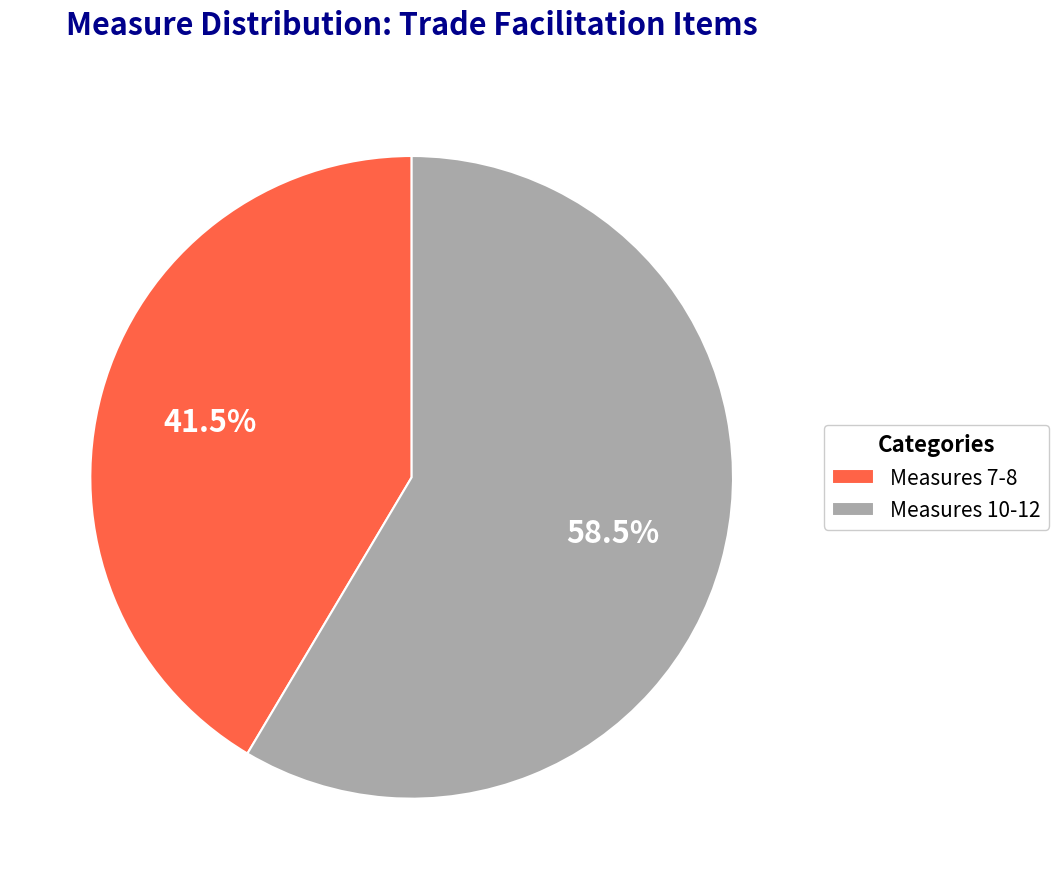

Is there a majority slice in this chart?

Yes